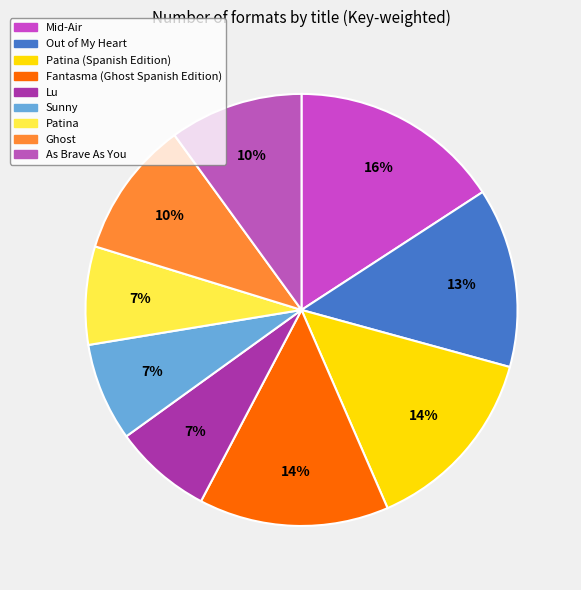

Rank the categories by value from highest to lowest.

Mid-Air, Patina (Spanish Edition), Fantasma (Ghost Spanish Edition), Out of My Heart, Ghost, As Brave As You, Lu, Sunny, Patina